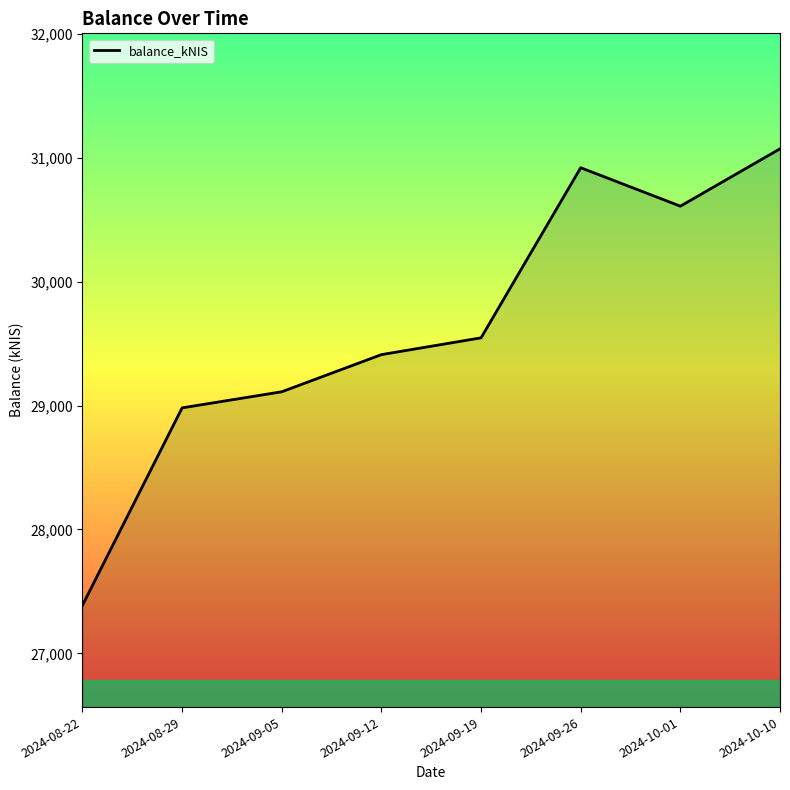

The chart shows a value of 30919.8 at 2024-09-26. True or false?

True